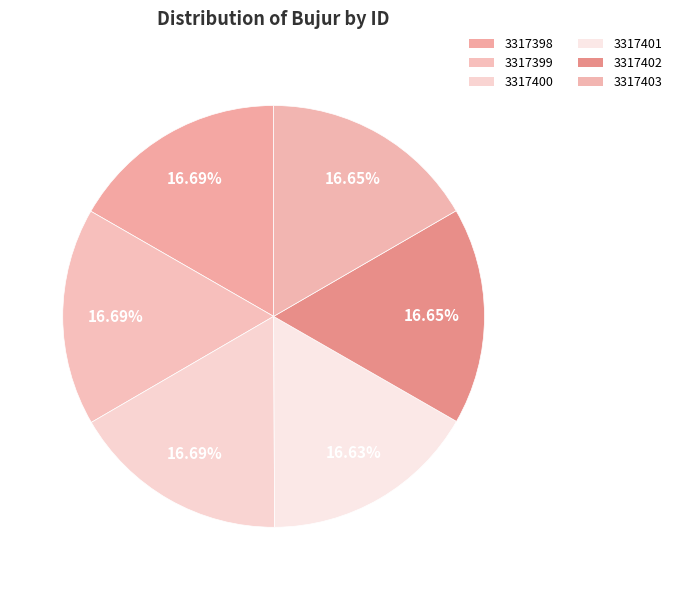

Between 3317401 and 3317402, which is larger?

3317402